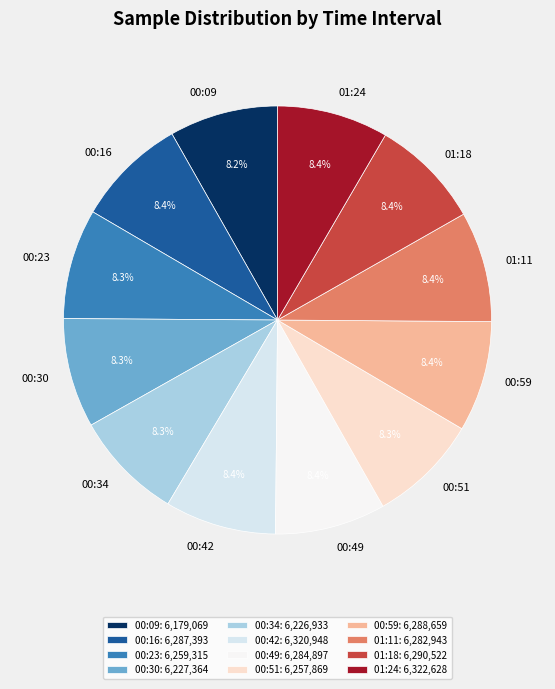

To the nearest percent, what is the combined percentage of 00:23 and 01:11?

17%